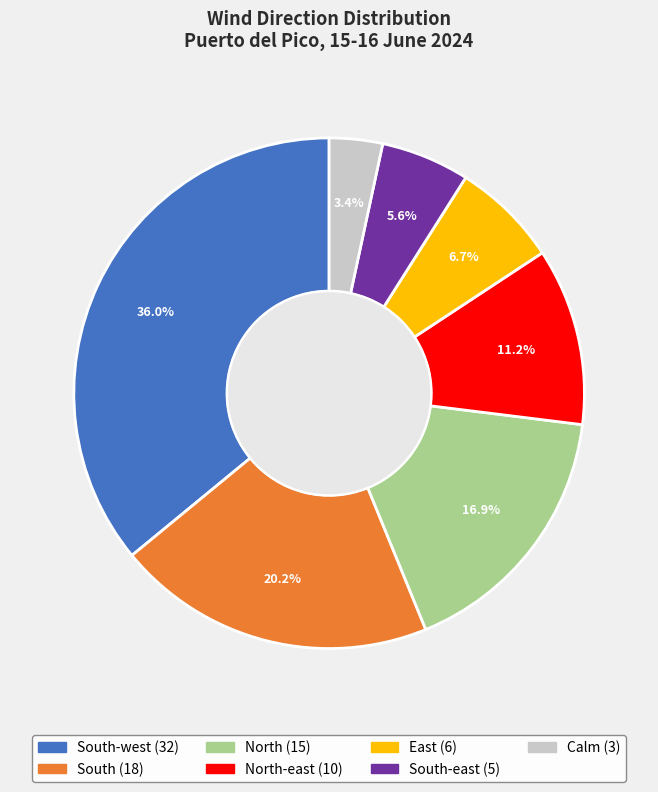

Is there a majority slice in this chart?

No